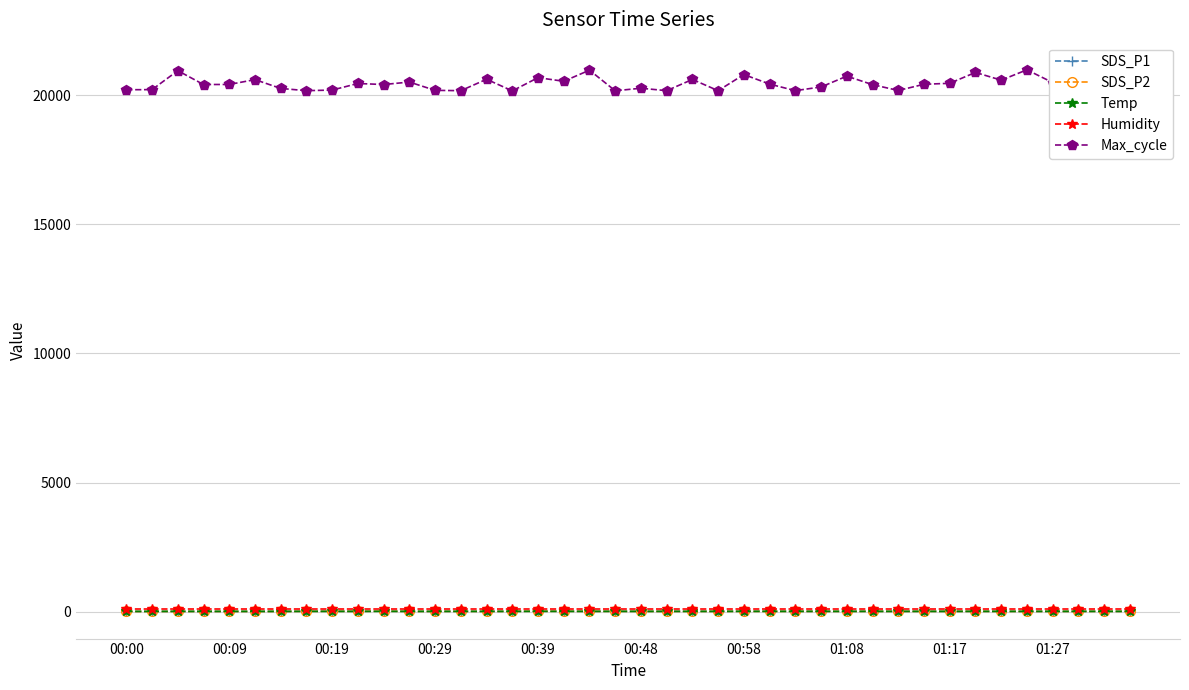

Reading left to right, extract all data points from this chart.

SDS_P1: 9.7	10.7	14.0	10.8	12.6	11.4	11.8	18.9	17.7	16.0	22.8	14.1	13.8	16.3	12.6	16.4	21.6	18.5	15.8	18.9	13.7	16.5	14.8	15.4	20.7	18.1	16.5	16.7	14.1	16.3	14.3	16.1	13.8	17.2	13.6	13.6	14.3	14.9	15.4	14.7
SDS_P2: 8.7	9.6	12.1	9.8	11.4	10.3	10.6	14.8	16.1	14.6	20.7	12.6	12.3	14.7	11.4	14.3	19.5	16.5	14.2	14.4	12.3	12.3	11.9	13.4	13.6	12.8	13.7	13.6	12.7	13.9	12.8	13.6	12.5	14.9	12.2	12.3	12.9	12.8	13.7	13.2
Temp: 13.0	13.0	13.0	13.0	12.9	12.9	12.9	12.9	13.0	12.9	12.9	12.9	13.0	13.0	13.0	13.0	13.1	13.1	13.1	13.1	13.2	13.2	13.2	13.2	13.2	13.2	13.2	13.3	13.3	13.3	13.3	13.2	13.3	13.3	13.2	13.2	13.2	13.2	13.2	13.2
Humidity: 99.9	99.9	99.9	99.9	99.9	99.9	99.9	99.9	99.9	99.9	99.9	99.9	99.9	99.9	99.9	99.9	99.9	99.9	99.9	99.9	99.9	99.9	99.9	99.9	99.9	99.9	99.9	99.9	99.9	99.9	99.9	99.9	99.9	99.9	99.9	99.9	99.9	99.9	99.9	99.9
Max_cycle: 20206.0	20211.0	20944.0	20408.0	20411.0	20598.0	20257.0	20170.0	20194.0	20448.0	20408.0	20504.0	20183.0	20170.0	20612.0	20162.0	20674.0	20534.0	20964.0	20166.0	20265.0	20170.0	20605.0	20170.0	20795.0	20425.0	20171.0	20314.0	20732.0	20404.0	20178.0	20417.0	20456.0	20876.0	20577.0	20977.0	20485.0	20561.0	20980.0	20495.0